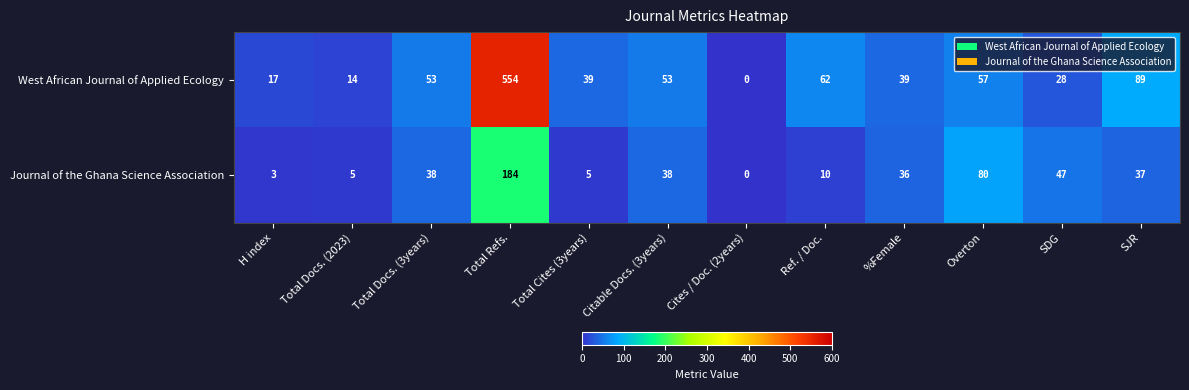

What is the highest value of the West African Journal of Applied Ecology series?

554